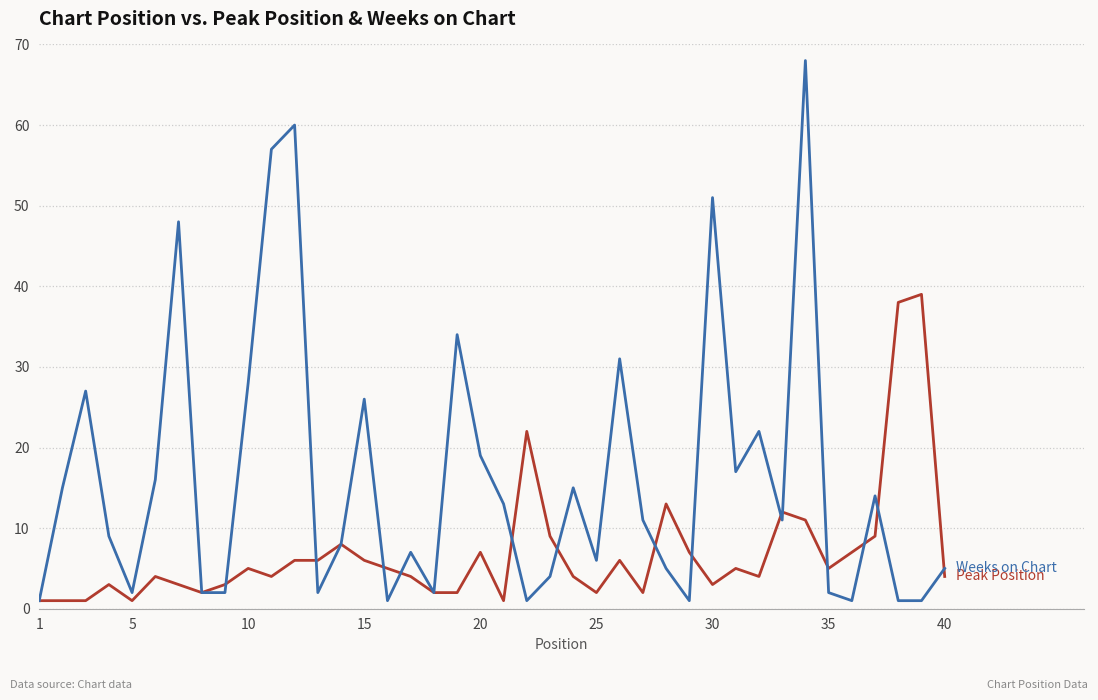

What is the maximum value shown in the chart?

68